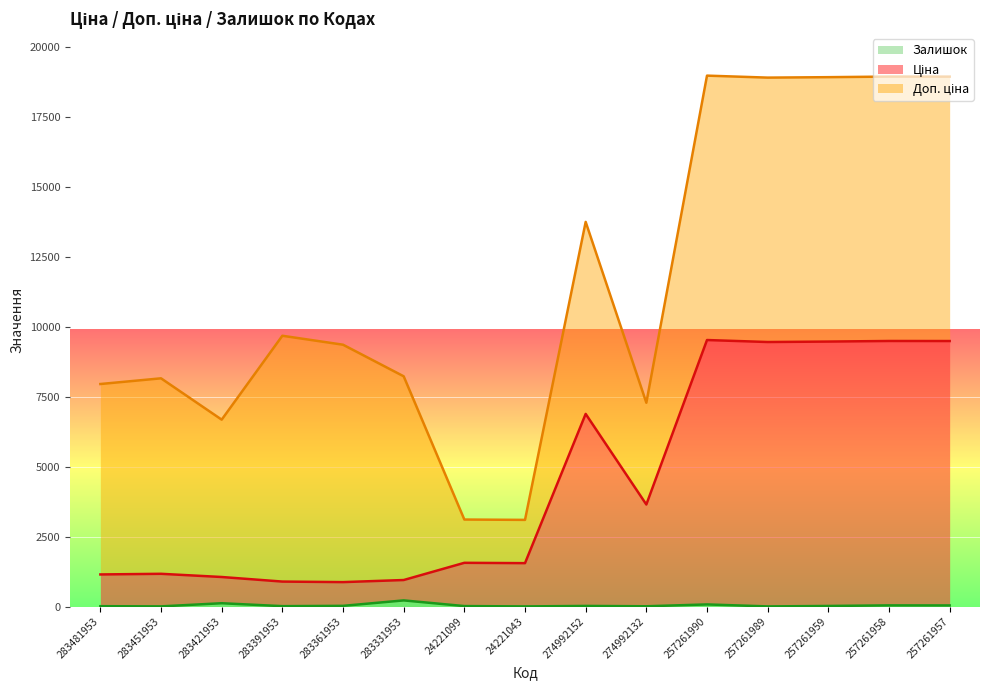

Is it true that Залишок equals 4.0 at 24221043?

True